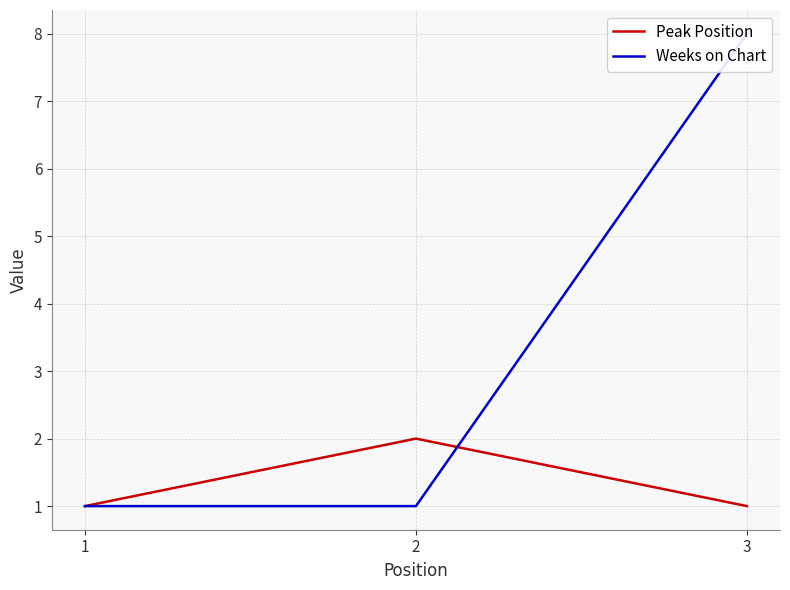

What are all the series names shown in the legend?

Peak Position, Weeks on Chart